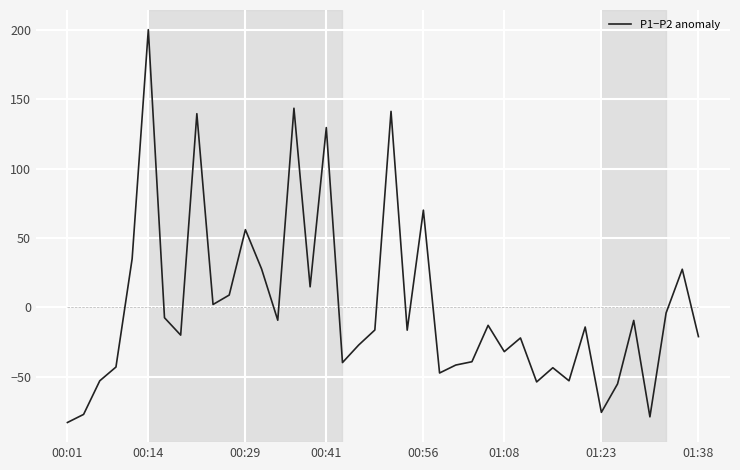

What is the difference between the maximum and minimum values?

282.9